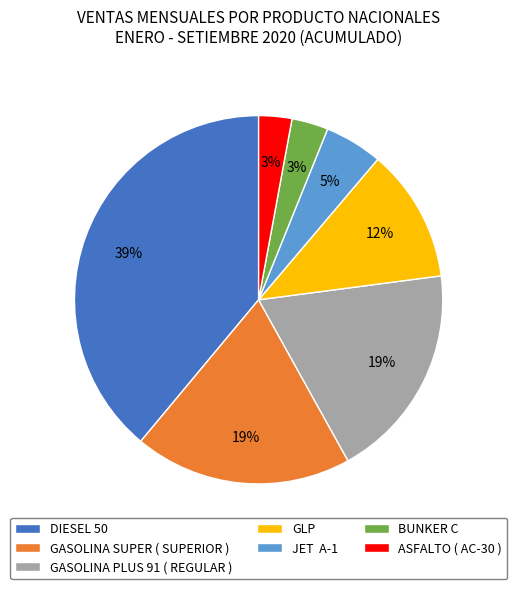

Combined, do DIESEL 50 and GLP account for over 50%?

Yes